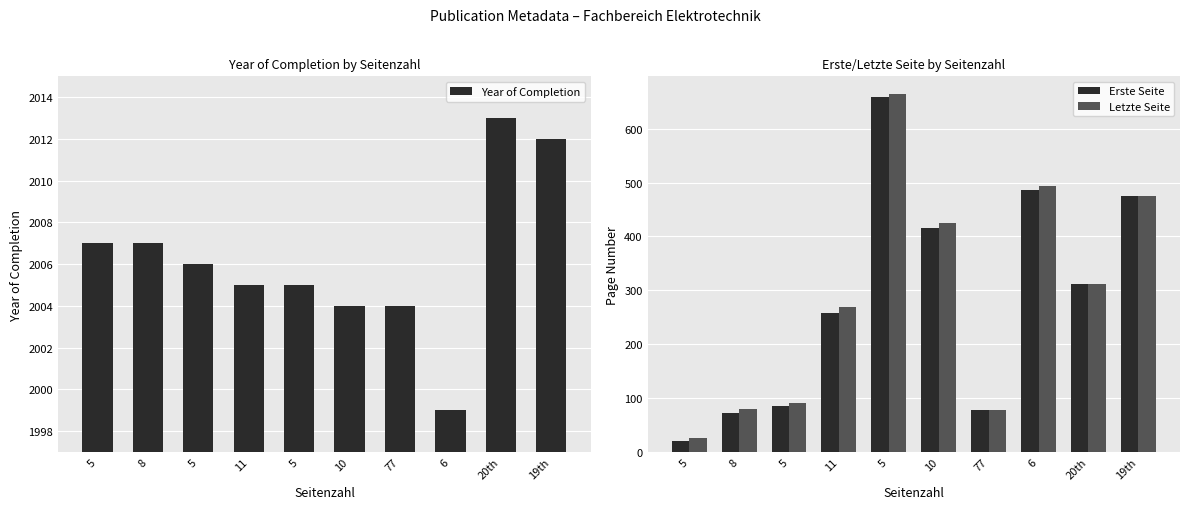

What is the value of the Erste Seite bar at the 6th from the left?

415